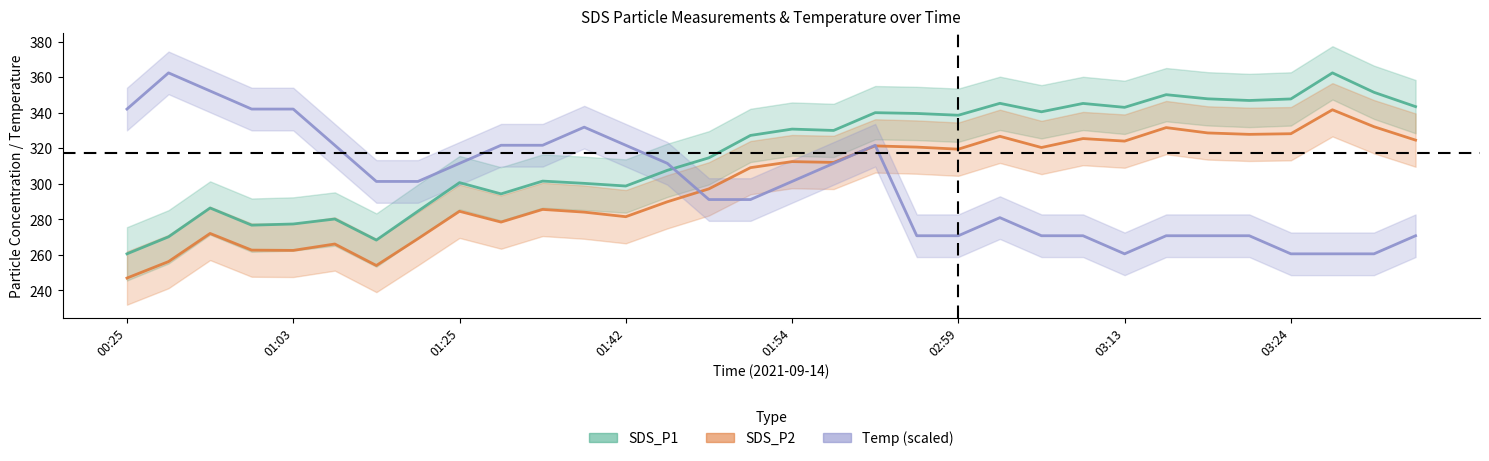

Where does the Temp (scaled) series first go above 301?

00:25